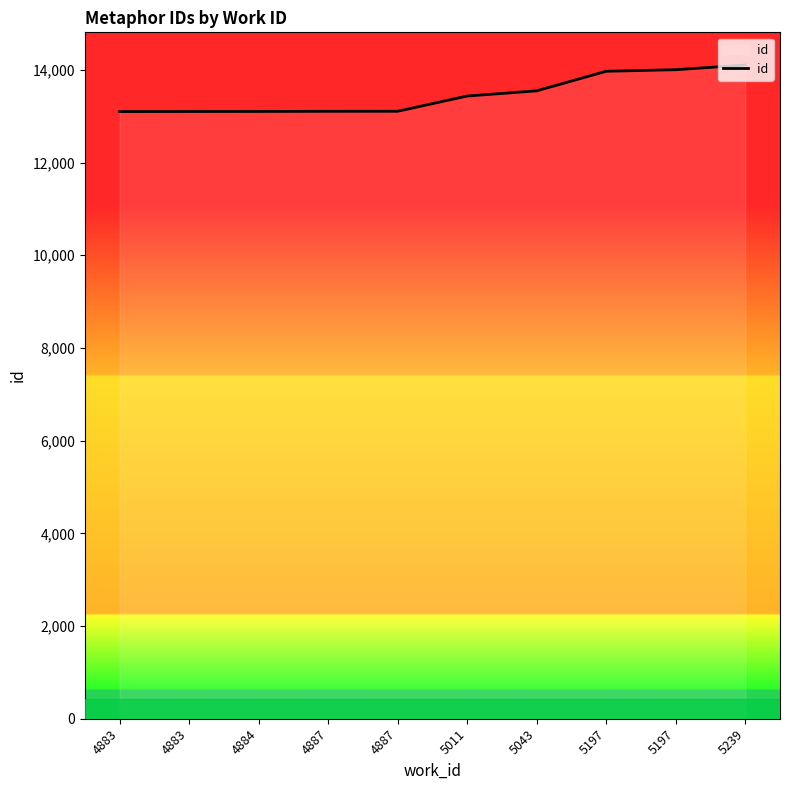

Which label corresponds to the largest value in the chart?

5239